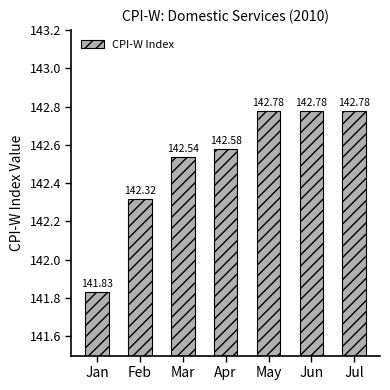

Is it true that the value at Apr is 209.7?

False